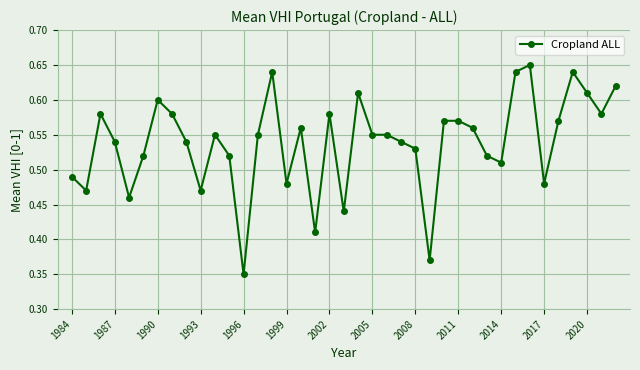

Does the chart display data point markers on the line(s)?

Yes